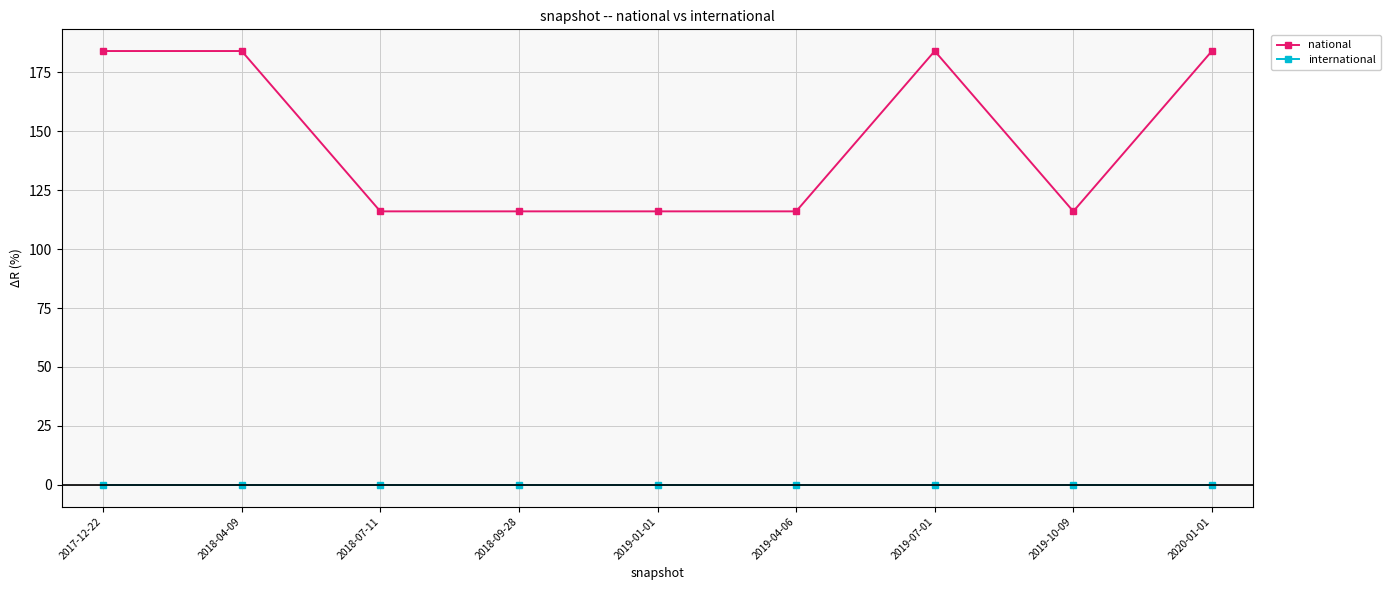

Reading left to right, what are all the values shown in this chart?

national: 184	184	116	116	116	116	184	116	184
international: 0	0	0	0	0	0	0	0	0